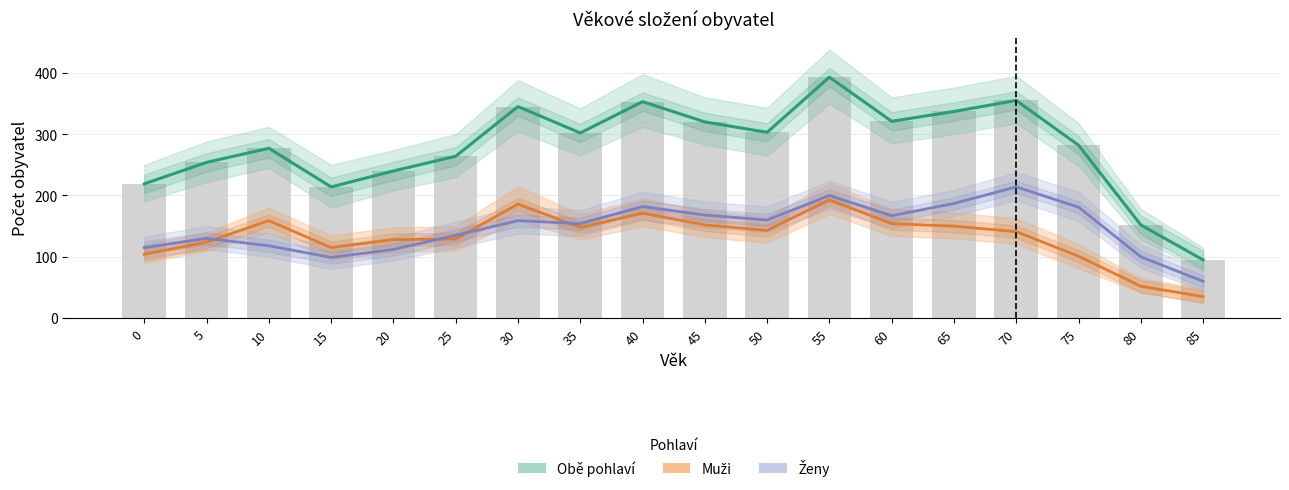

Is it true that Ženy equals 181 at 75?

True